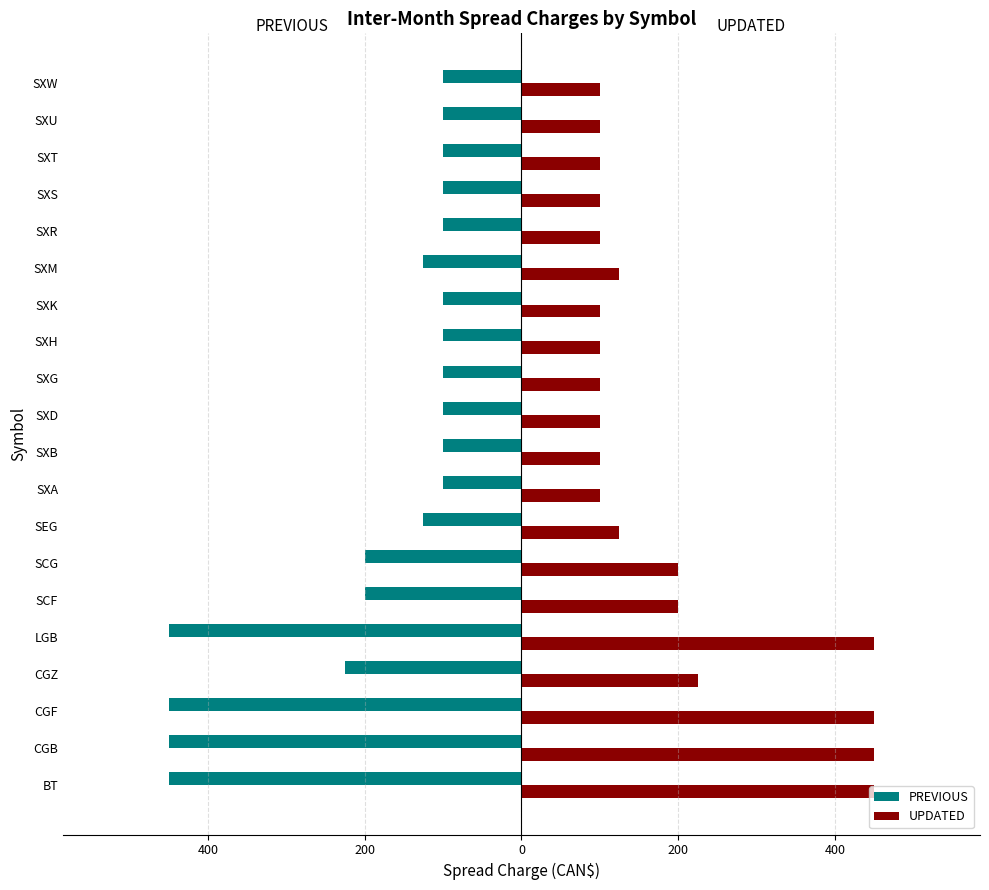

Reading left to right, transcribe all the data shown in this chart.

PREVIOUS: -450	-450	-450	-225	-450	-200	-200	-125	-100	-100	-100	-100	-100	-100	-125	-100	-100	-100	-100	-100
UPDATED: 450	450	450	225	450	200	200	125	100	100	100	100	100	100	125	100	100	100	100	100